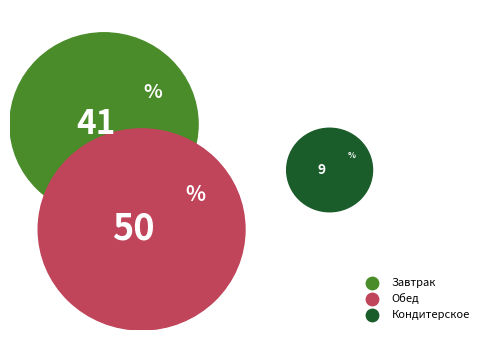

Count the number of slices in the pie.

3